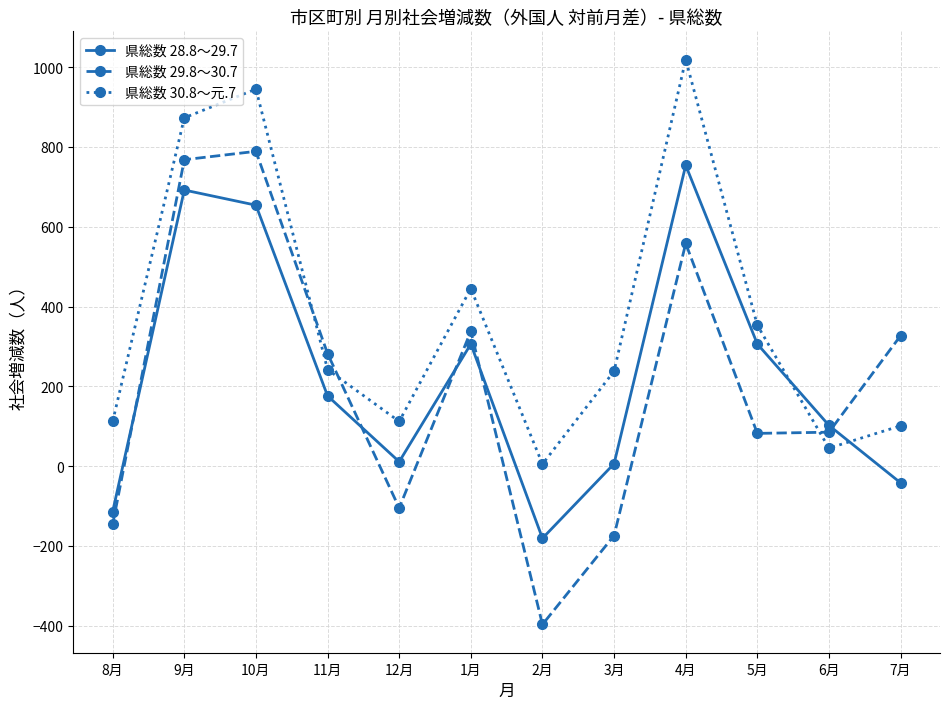

What is the difference between the second highest and second lowest values in the 県総数 28.8～29.7 series?

806